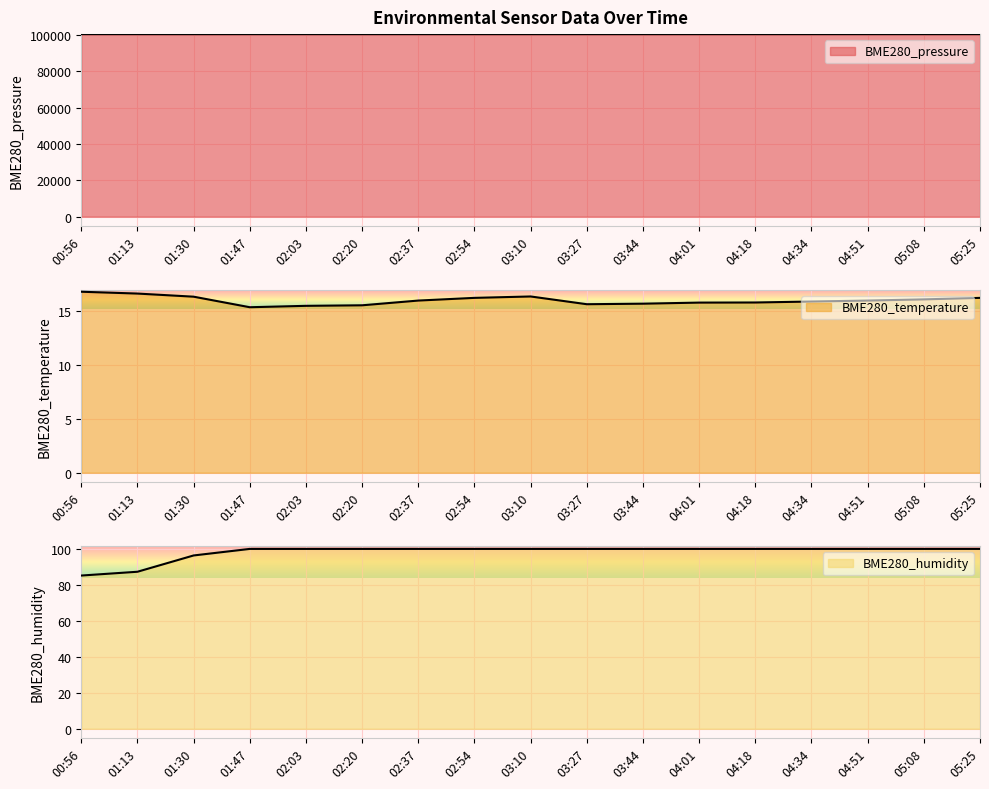

Reading left to right, list all the values displayed in this chart.

BME280_pressure: 00:56=100389.5	01:13=100387.4	01:30=100379.6	01:47=100392.1	02:03=100391.6	02:20=100386.4	02:37=100388.9	02:54=100384.5	03:10=100381.8	03:27=100380.5	03:44=100380.1	04:01=100384.8	04:18=100386.9	04:34=100386.5	04:51=100388.9	05:08=100386.2	05:25=100384.5
BME280_temperature: 00:56=16.8	01:13=16.6	01:30=16.4	01:47=15.4	02:03=15.5	02:20=15.6	02:37=16.0	02:54=16.2	03:10=16.4	03:27=15.7	03:44=15.7	04:01=15.8	04:18=15.8	04:34=15.9	04:51=16.0	05:08=16.1	05:25=16.2
BME280_humidity: 00:56=85.2	01:13=87.3	01:30=96.4	01:47=100.0	02:03=100.0	02:20=100.0	02:37=100.0	02:54=100.0	03:10=100.0	03:27=100.0	03:44=100.0	04:01=100.0	04:18=100.0	04:34=100.0	04:51=100.0	05:08=100.0	05:25=100.0